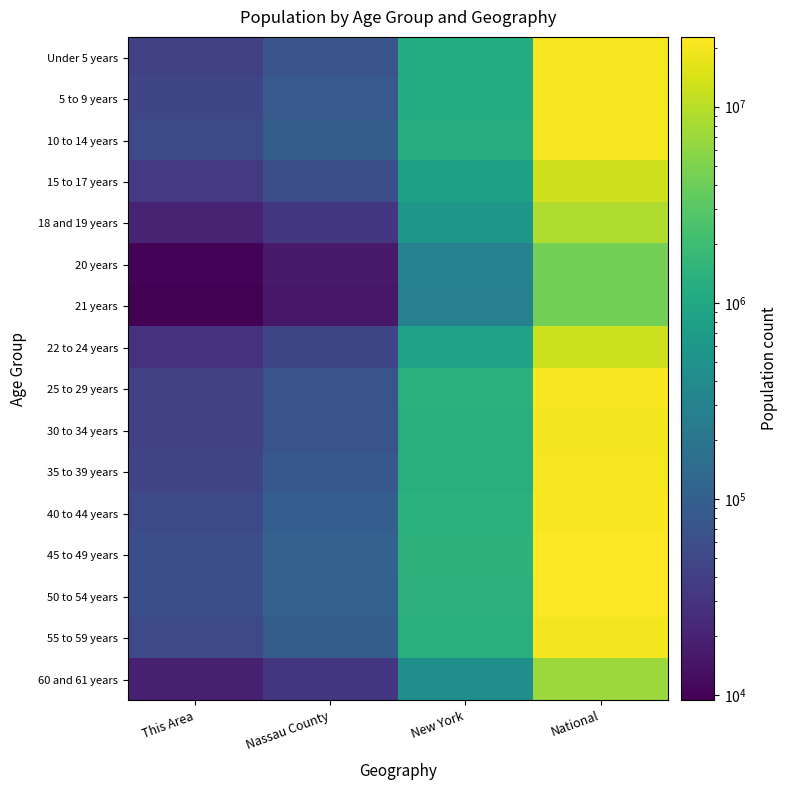

List the series in order of their peak value, lowest first.

21 years, 20 years, 60 and 61 years, 18 and 19 years, 22 to 24 years, 15 to 17 years, 55 to 59 years, 30 to 34 years, 35 to 39 years, Under 5 years, 5 to 9 years, 10 to 14 years, 40 to 44 years, 25 to 29 years, 50 to 54 years, 45 to 49 years